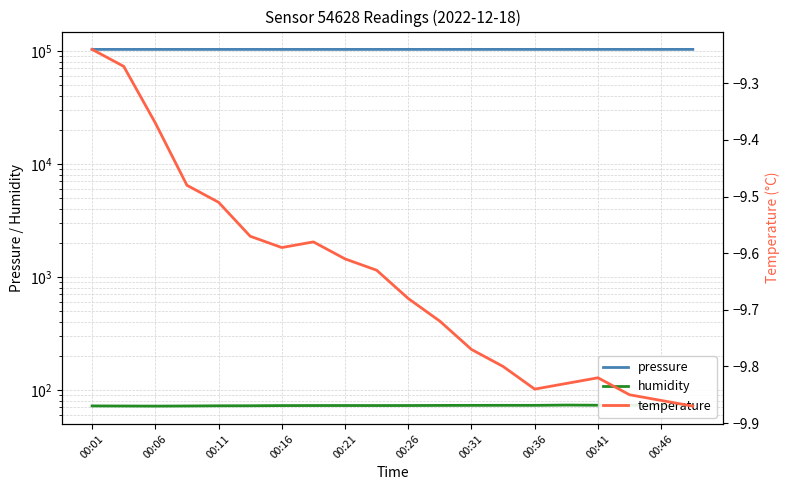

What is the value of the temperature point at the 15th from the left?

-9.8